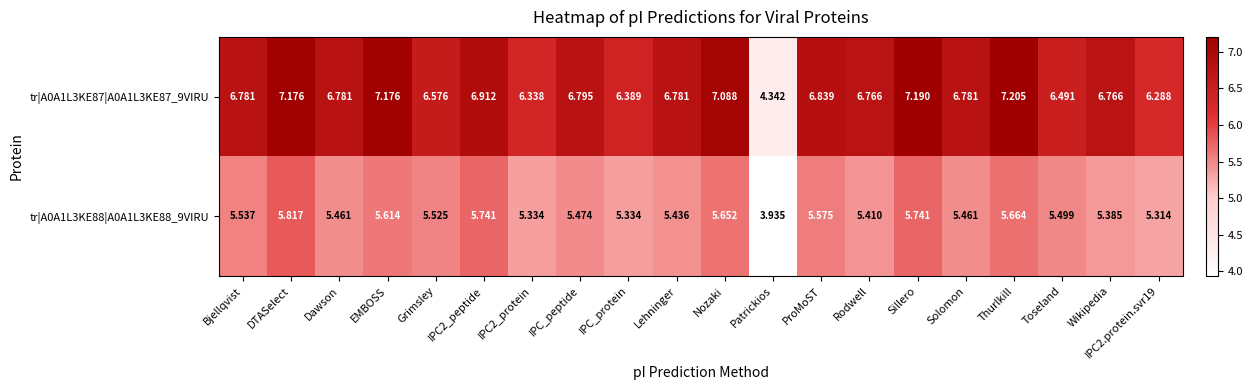

List the series in order of their overall mean, highest first.

tr|A0A1L3KE87|A0A1L3KE87_9VIRU, tr|A0A1L3KE88|A0A1L3KE88_9VIRU